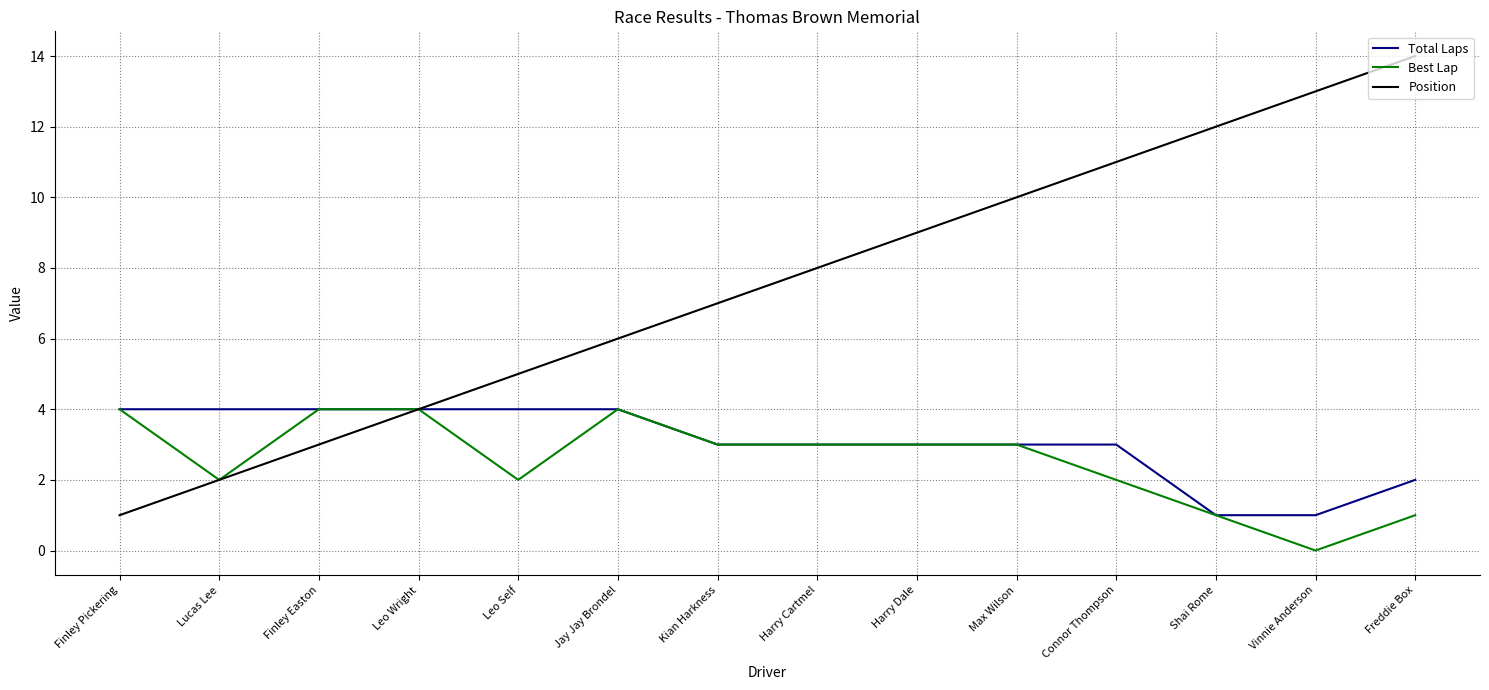

What is the sum of all Best Lap values?

36